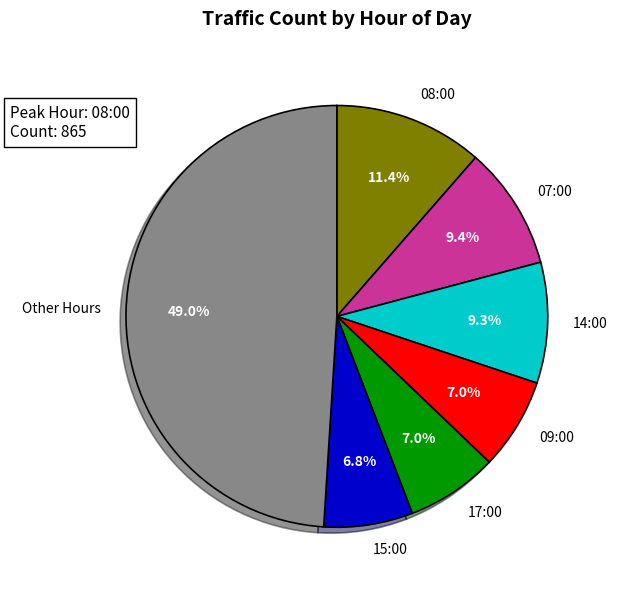

Approximately how many times larger is the value at 09:00 compared to 14:00?

0.8